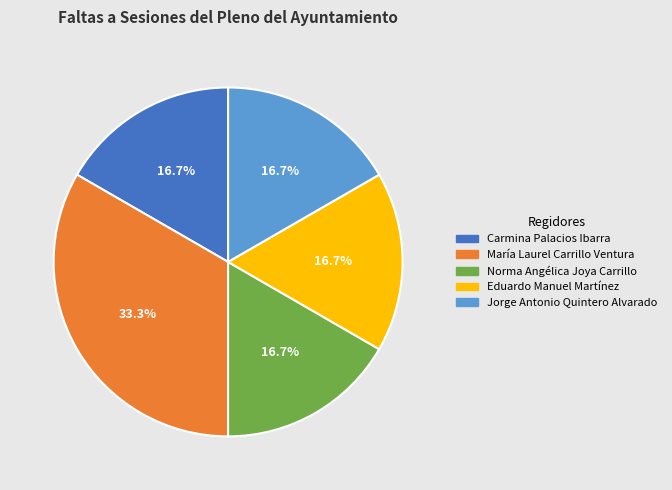

To the nearest percent, what is the difference between the largest and smallest slice percentages?

17%